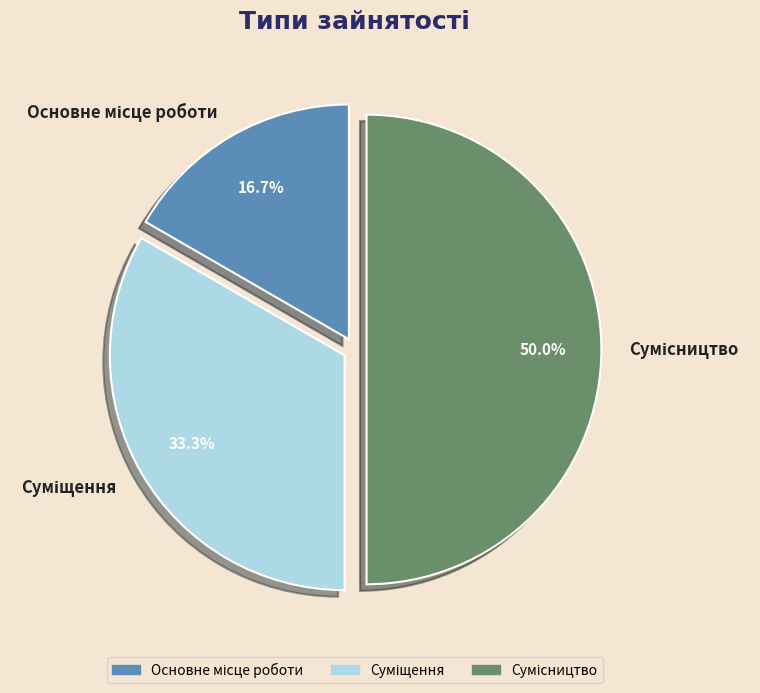

How much of the chart is everything except Сумісництво?

50.0%